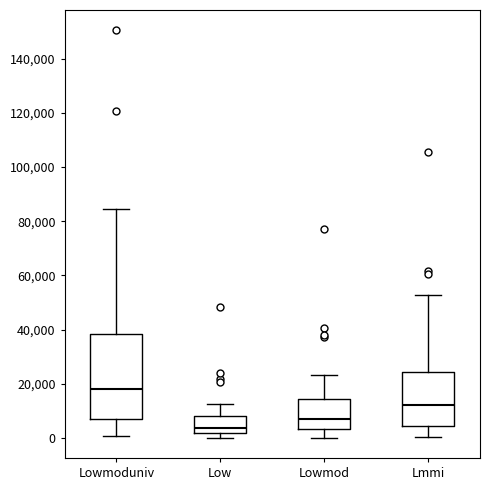

Where does the lower whisker of the box for Lowmoduniv end on the y-axis? The values are not printed on the chart, so give them approximately, as read against the axis.

0